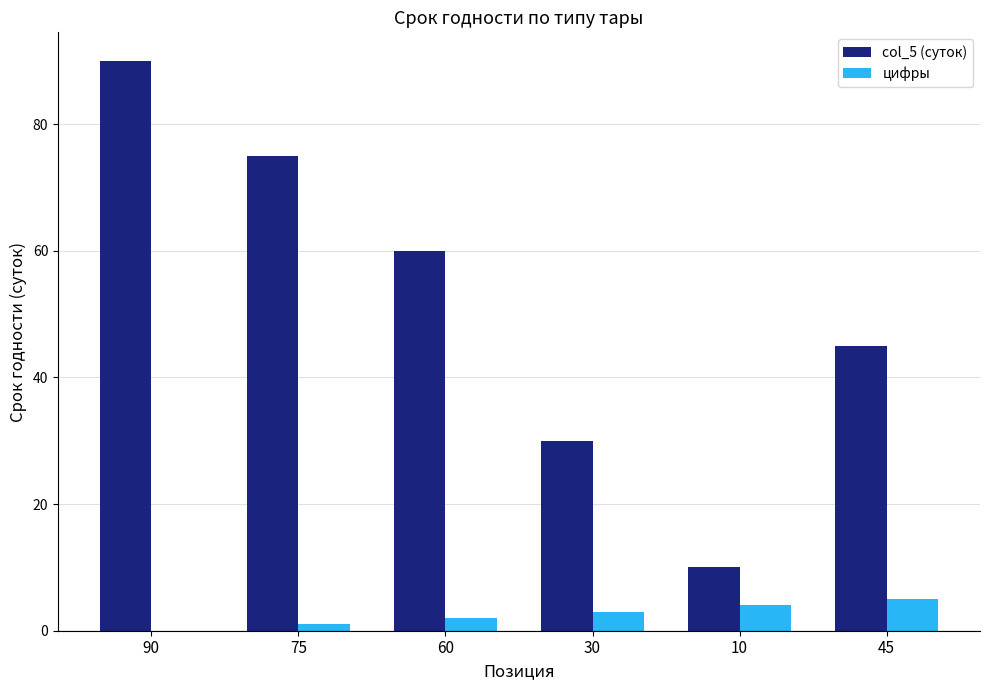

What is the approximate value of цифры at 45?

5